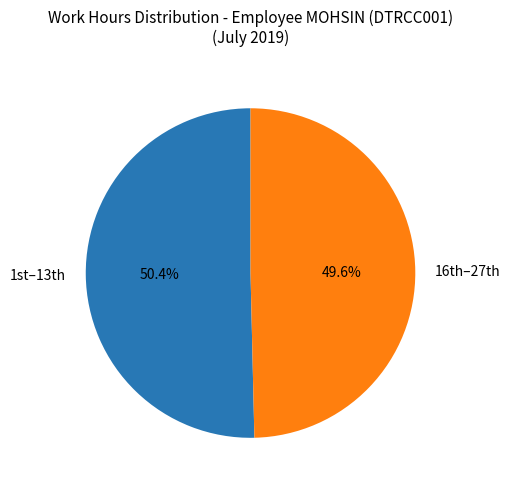

Rank the categories by value from highest to lowest.

1st–13th, 16th–27th